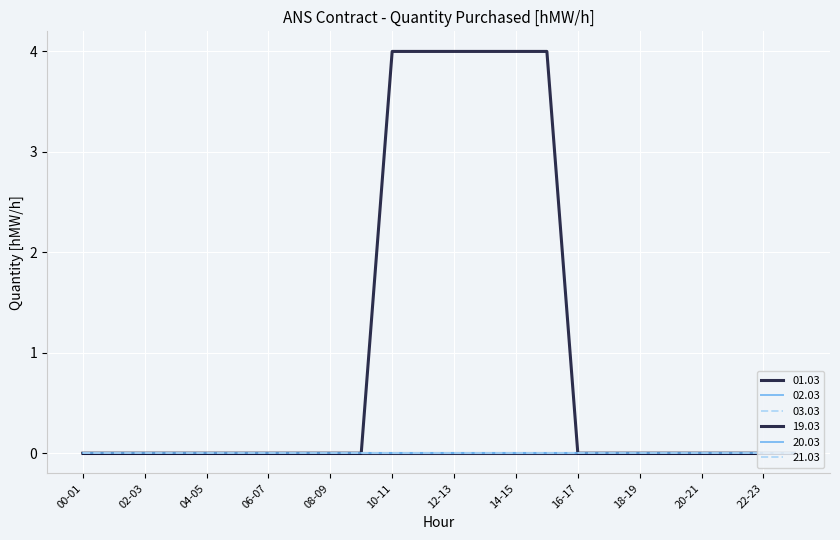

Does the chart display data point markers on the line(s)?

No